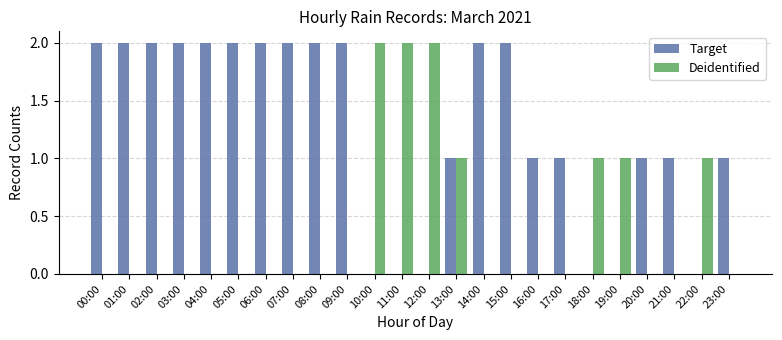

Is it true that Deidentified equals 1 at 16:00?

False